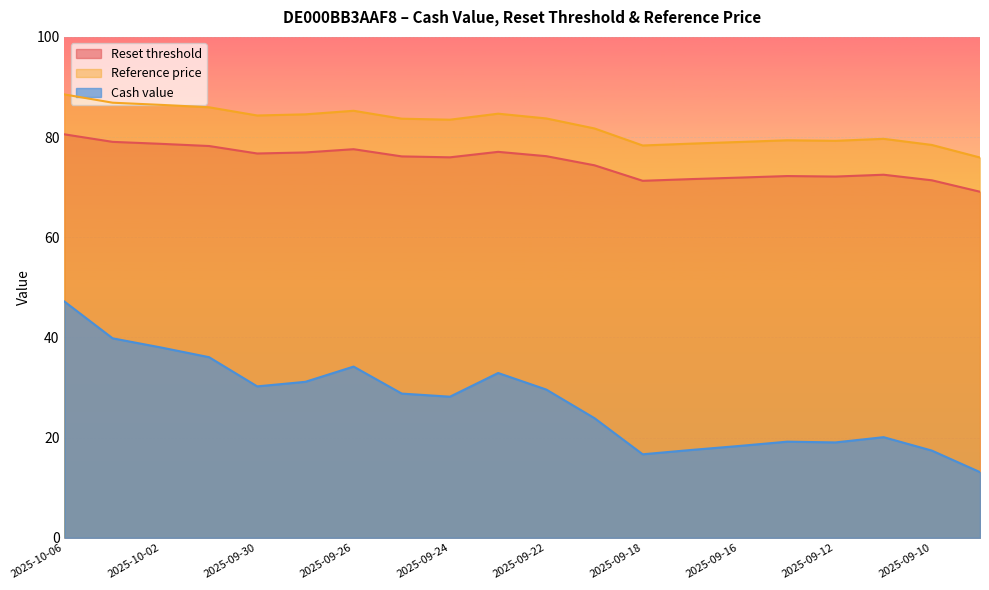

Reading left to right, transcribe all the data shown in this chart.

Reset threshold: 2025-10-06=80.5	2025-10-03=79.0	2025-10-02=78.7	2025-10-01=78.2	2025-09-30=76.7	2025-09-29=76.9	2025-09-26=77.6	2025-09-25=76.1	2025-09-24=76.0	2025-09-23=77.0	2025-09-22=76.2	2025-09-19=74.4	2025-09-18=71.3	2025-09-17=71.6	2025-09-16=71.9	2025-09-15=72.2	2025-09-12=72.1	2025-09-11=72.5	2025-09-10=71.4	2025-09-09=69.1
Reference price: 2025-10-06=88.5	2025-10-03=86.9	2025-10-02=86.4	2025-10-01=86.0	2025-09-30=84.3	2025-09-29=84.5	2025-09-26=85.2	2025-09-25=83.7	2025-09-24=83.5	2025-09-23=84.7	2025-09-22=83.7	2025-09-19=81.7	2025-09-18=78.3	2025-09-17=78.7	2025-09-16=79.0	2025-09-15=79.4	2025-09-12=79.2	2025-09-11=79.7	2025-09-10=78.4	2025-09-09=75.9
Cash value: 2025-10-06=47.2	2025-10-03=39.8	2025-10-02=38.0	2025-10-01=36.1	2025-09-30=30.2	2025-09-29=31.1	2025-09-26=34.2	2025-09-25=28.8	2025-09-24=28.2	2025-09-23=32.9	2025-09-22=29.6	2025-09-19=23.9	2025-09-18=16.7	2025-09-17=17.5	2025-09-16=18.3	2025-09-15=19.2	2025-09-12=19.0	2025-09-11=20.1	2025-09-10=17.4	2025-09-09=13.1